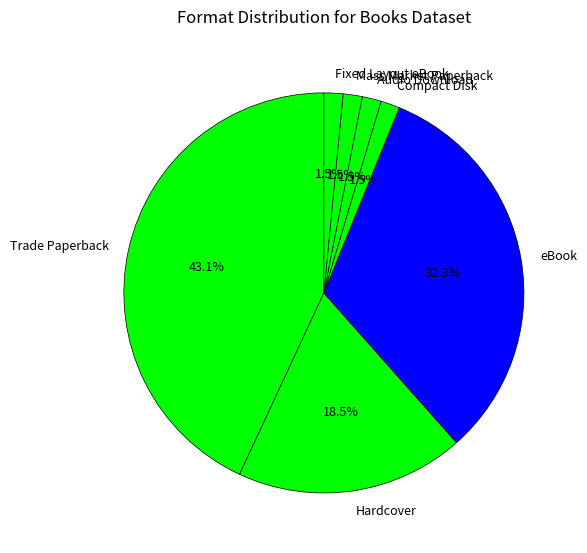

What is the largest slice in the pie chart?

Trade Paperback